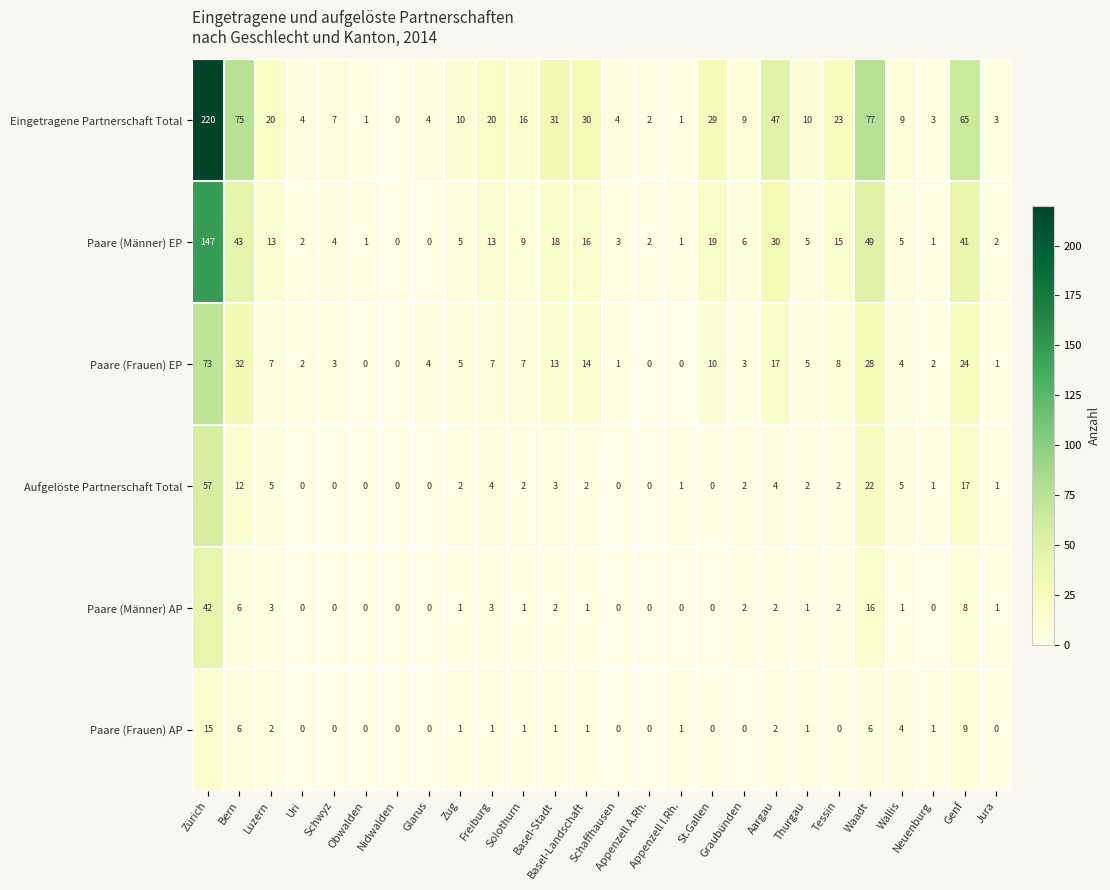

What is the total value across all series at Thurgau?

24